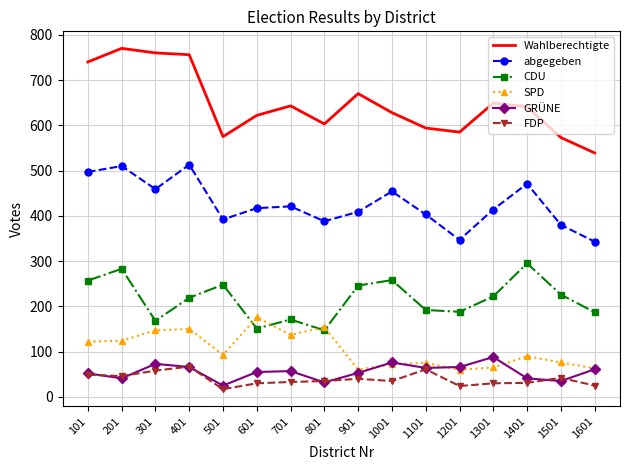

What is the difference between the abgegeben values at 1601 and 1101?

60